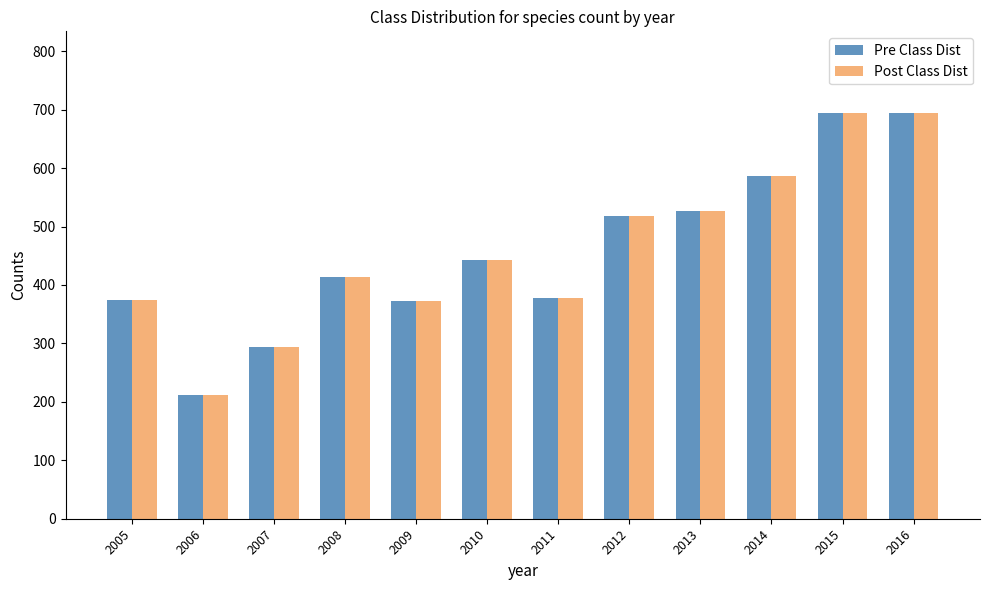

The value of Pre Class Dist at 2012 is 154. True or false?

False